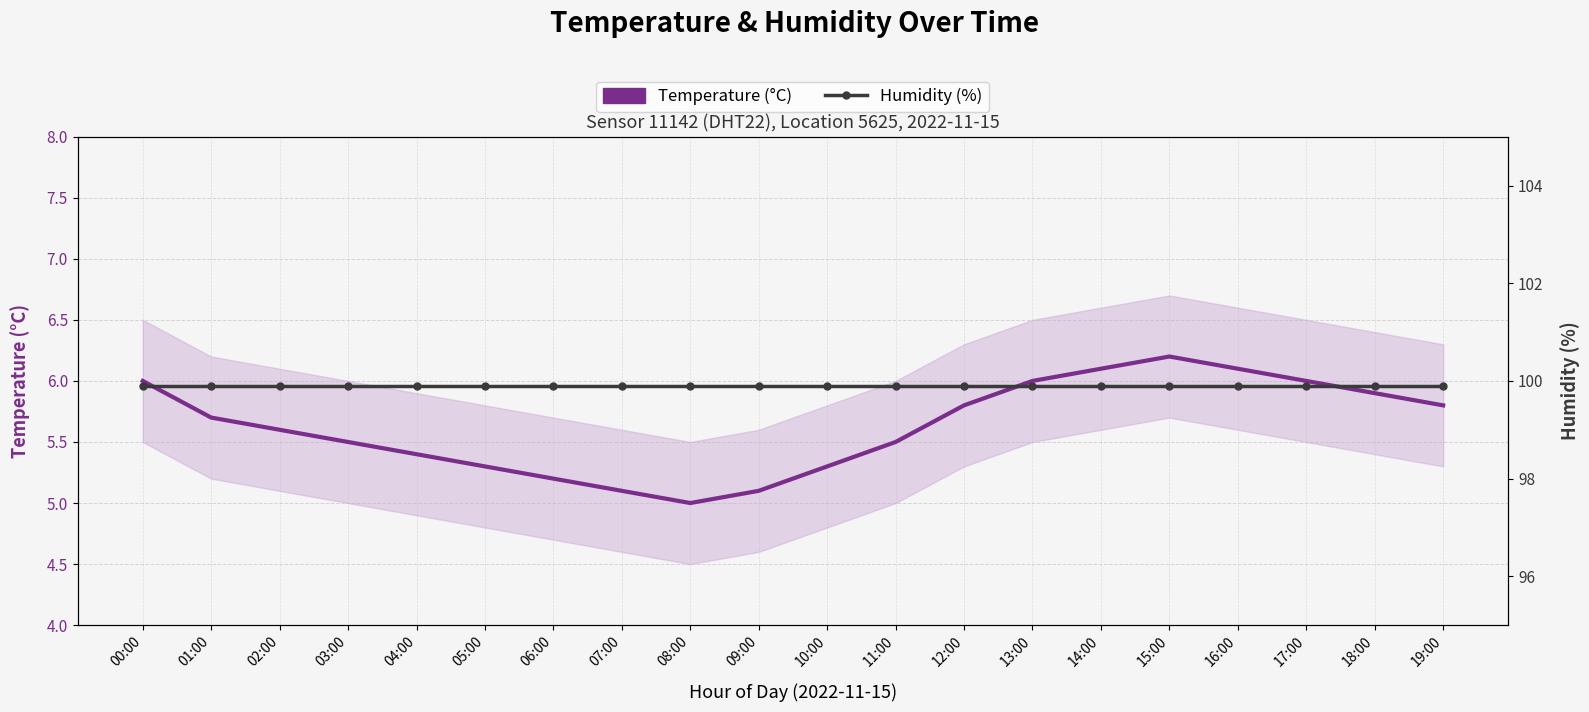

What is the sum of the Humidity (%) values at 06:00 and 14:00?

199.8